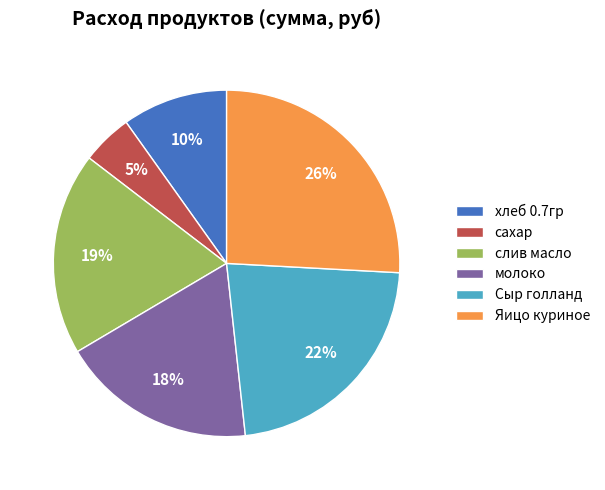

Does Сыр голланд represent more than half of the total?

No